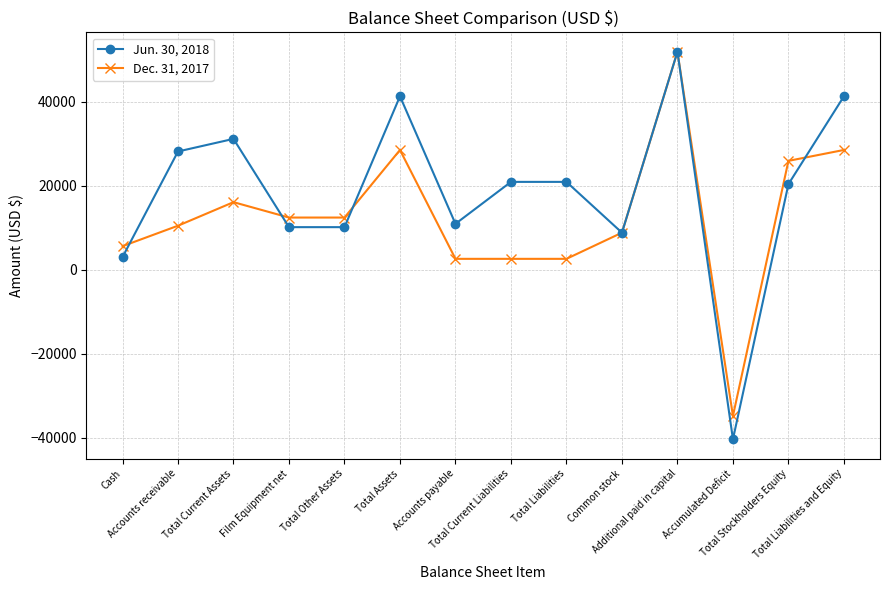

List the series in order of their overall mean, lowest first.

Dec. 31, 2017, Jun. 30, 2018